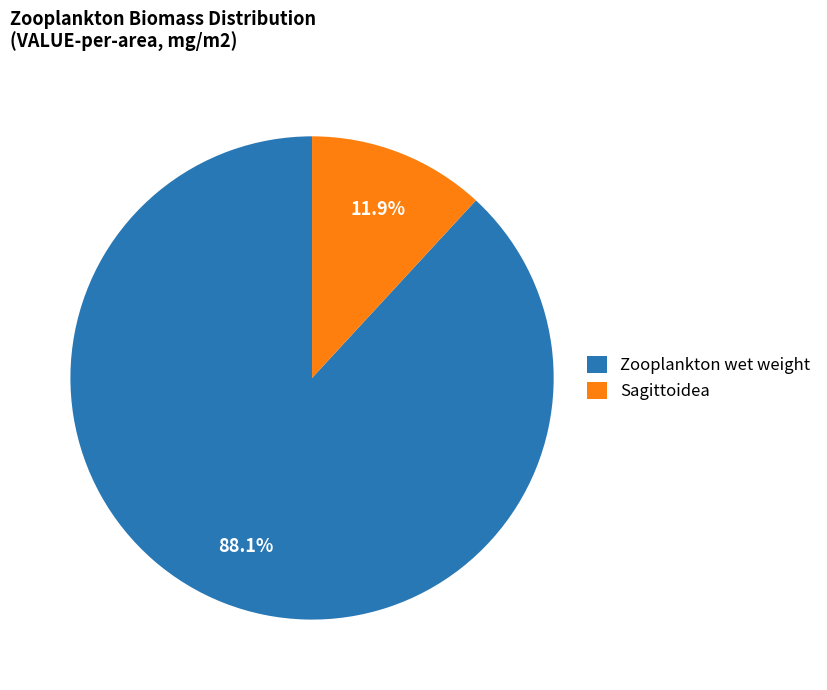

Count the number of slices in the pie.

2